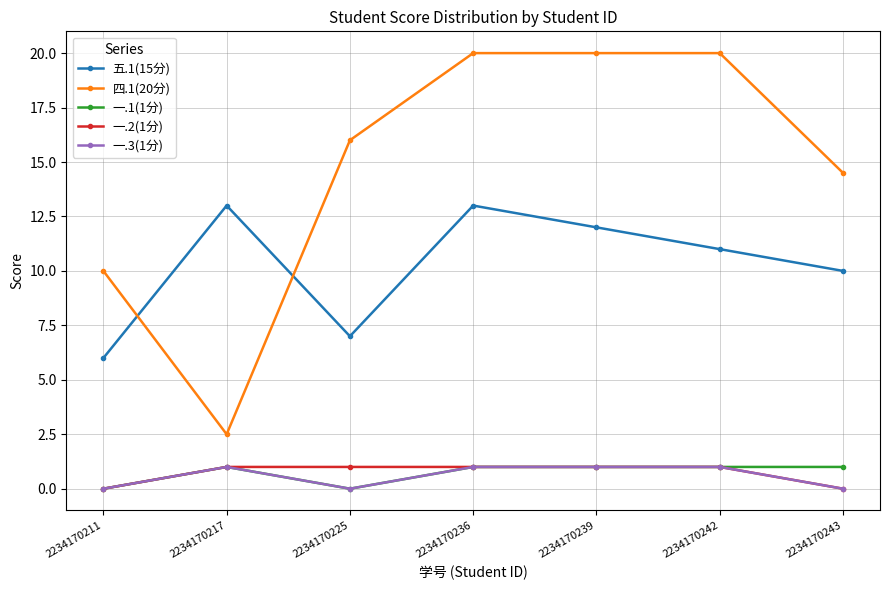

What is the maximum value shown in the chart?

20.0